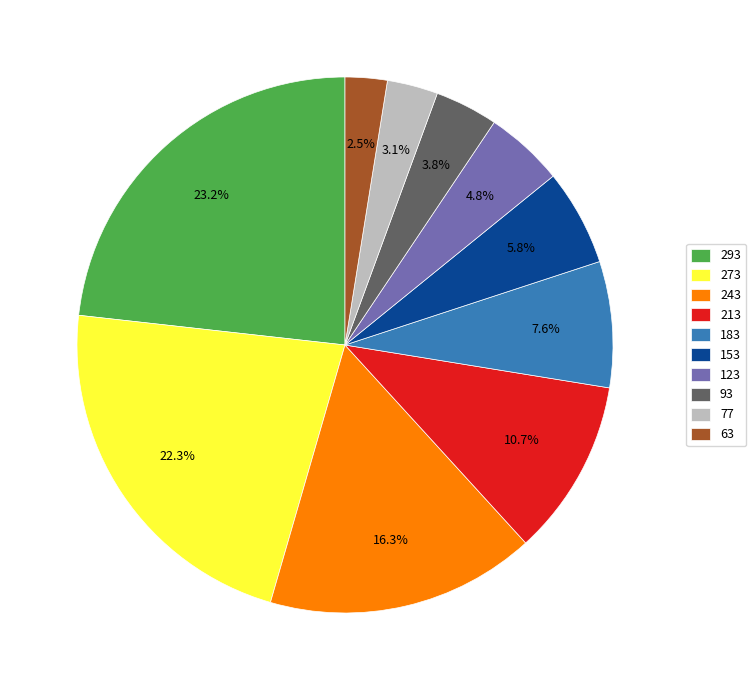

Count the number of slices in the pie.

10